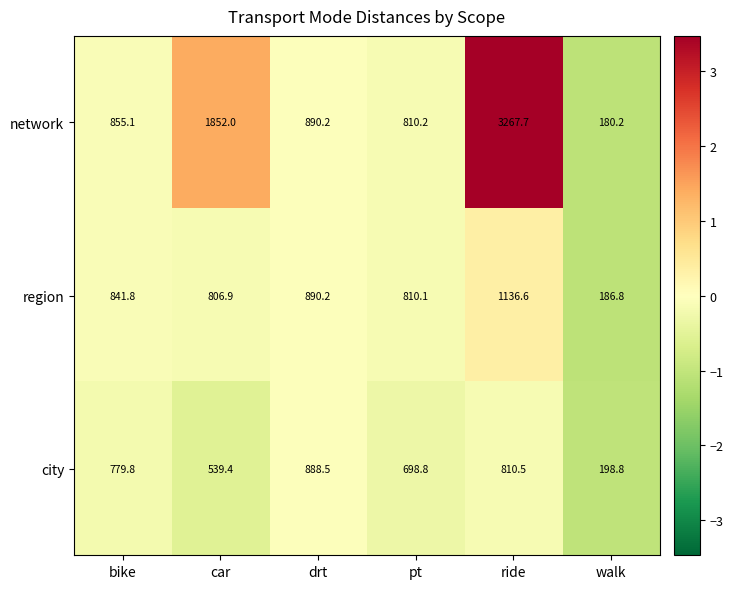

What value does the region series have at pt?

810.1